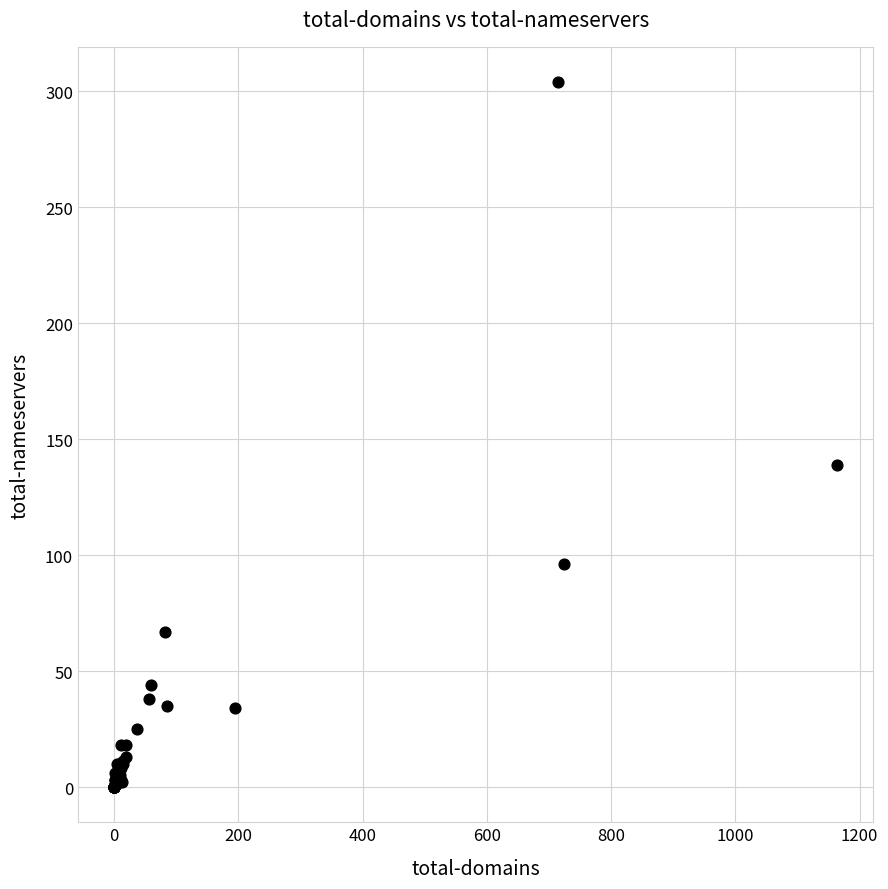

What Y value in the scatter plot is closest to 152?

139